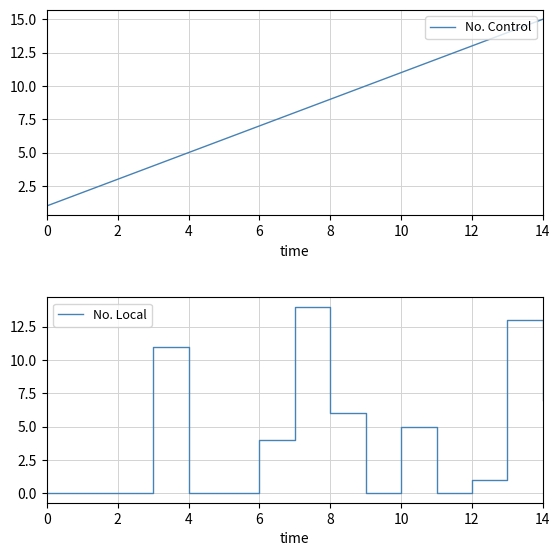

Reading left to right, transcribe all the data shown in this chart.

No. Control: 1	2	3	4	5	6	7	8	9	10	11	12	13	14	15
No. Local: 0	0	0	11	0	0	4	14	6	0	5	0	1	13	7